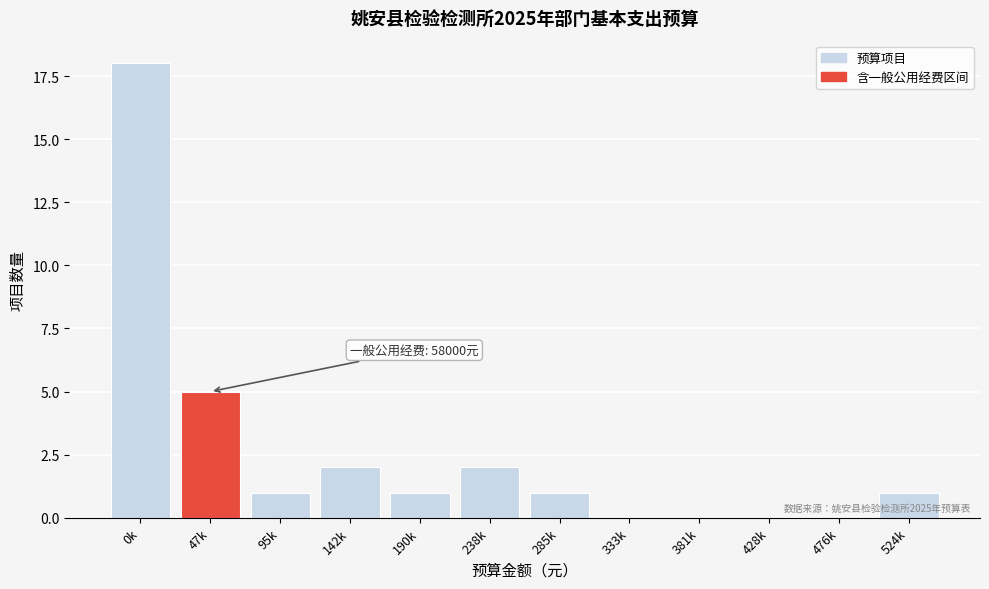

Reading left to right, what are all the values shown in this chart?

0k=18	47k=5	95k=1	142k=2	190k=1	238k=2	285k=1	333k=0	381k=0	428k=0	476k=0	524k=1